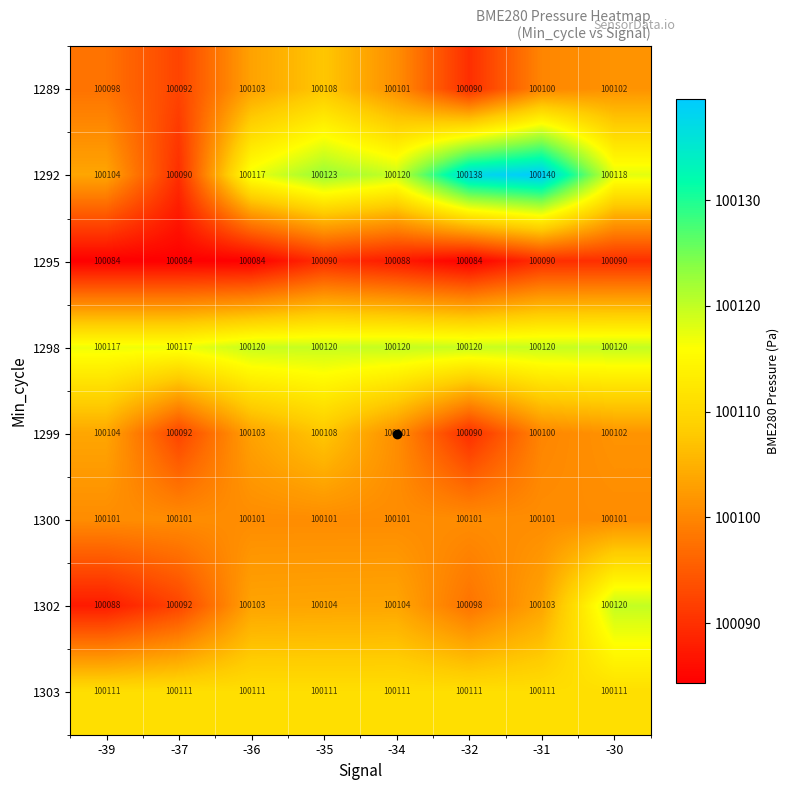

Which series has the largest total across all categories?

1298